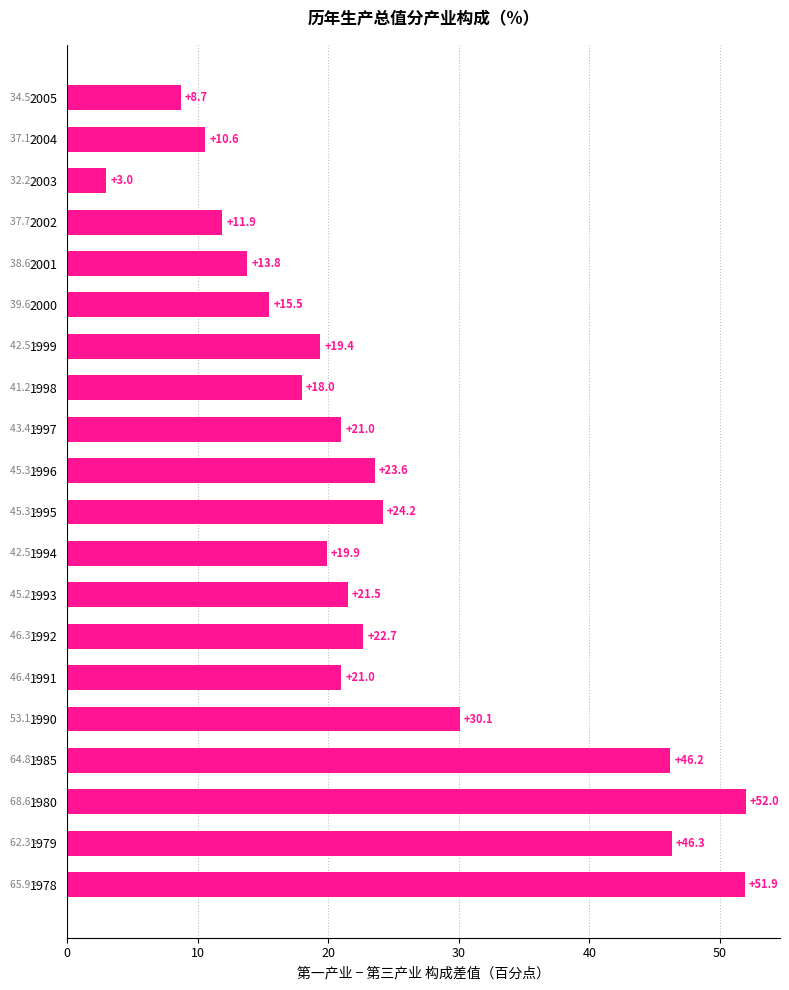

What is the difference between the maximum and minimum values?

49.0